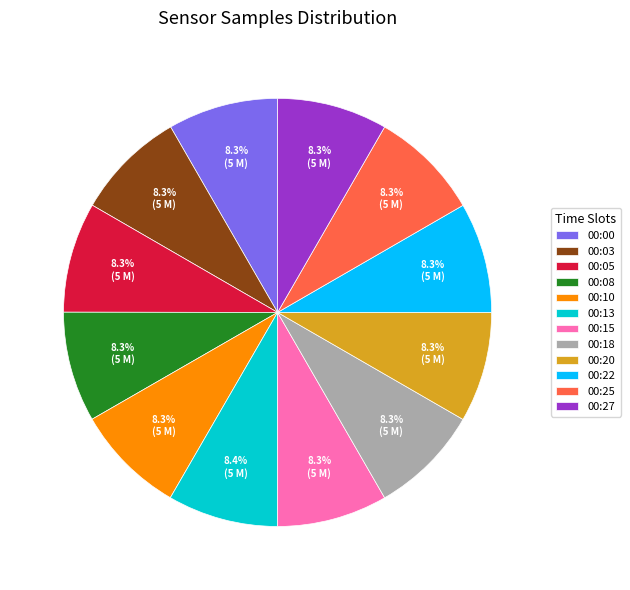

To the nearest percent, what is the average slice percentage?

8%